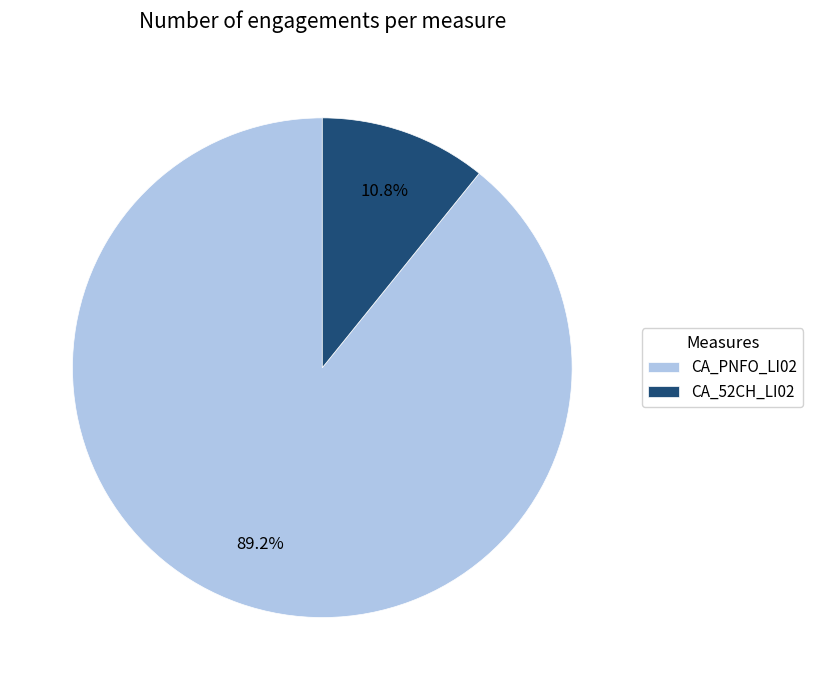

Which has a higher value, CA_52CH_LI02 or CA_PNFO_LI02?

CA_PNFO_LI02